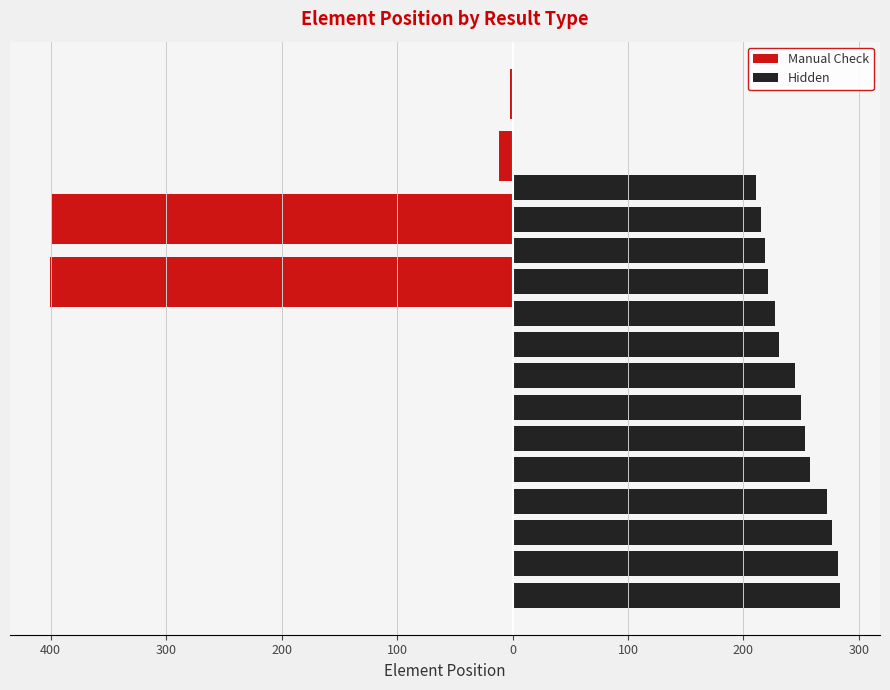

What is the maximum value shown in the chart?

284